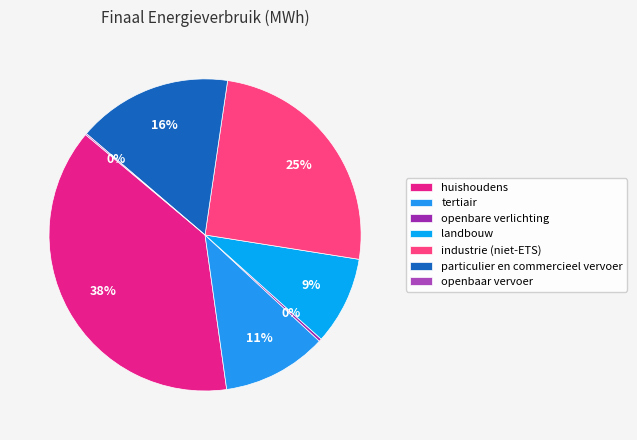

Rank the categories by value from highest to lowest.

huishoudens, industrie (niet-ETS), particulier en commercieel vervoer, tertiair, landbouw, openbare verlichting, openbaar vervoer